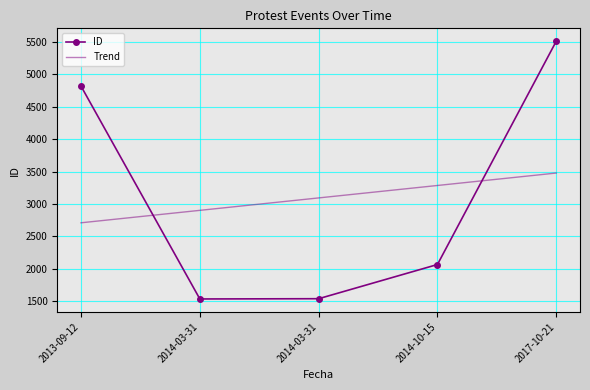

Does the chart have visible grid lines?

Yes